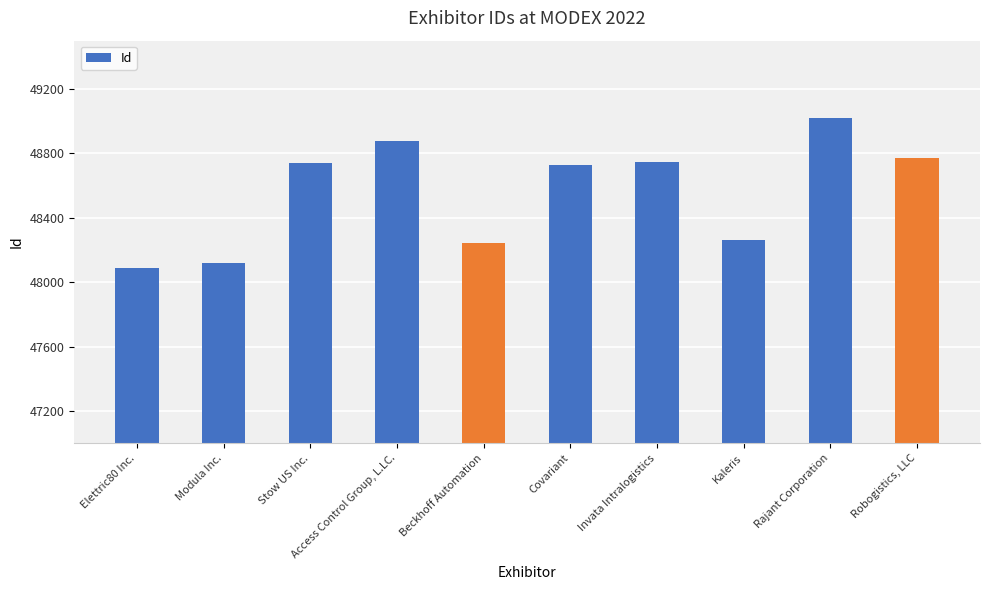

What is the label of the 7th bar from the left?

Invata Intralogistics